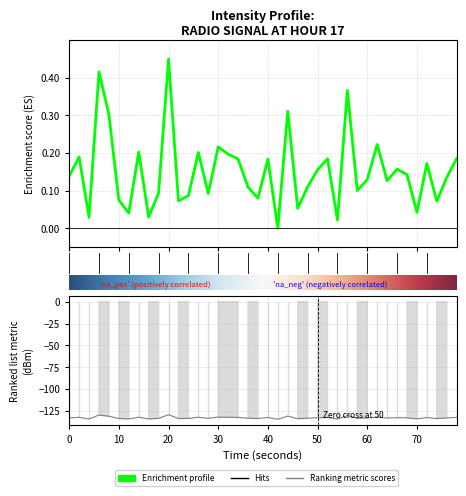

The chart shows a value of 0.0 at 18. True or false?

False